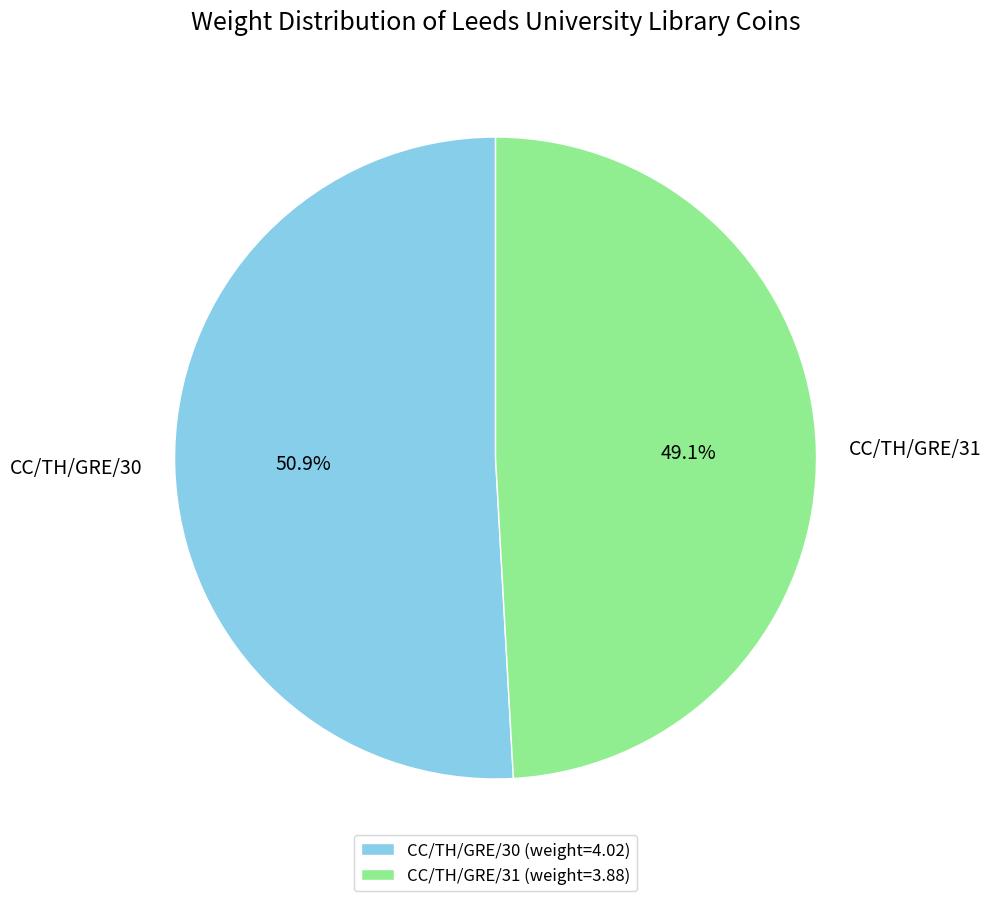

What is the ratio of the value at CC/TH/GRE/30 to the value at CC/TH/GRE/31?

1.0